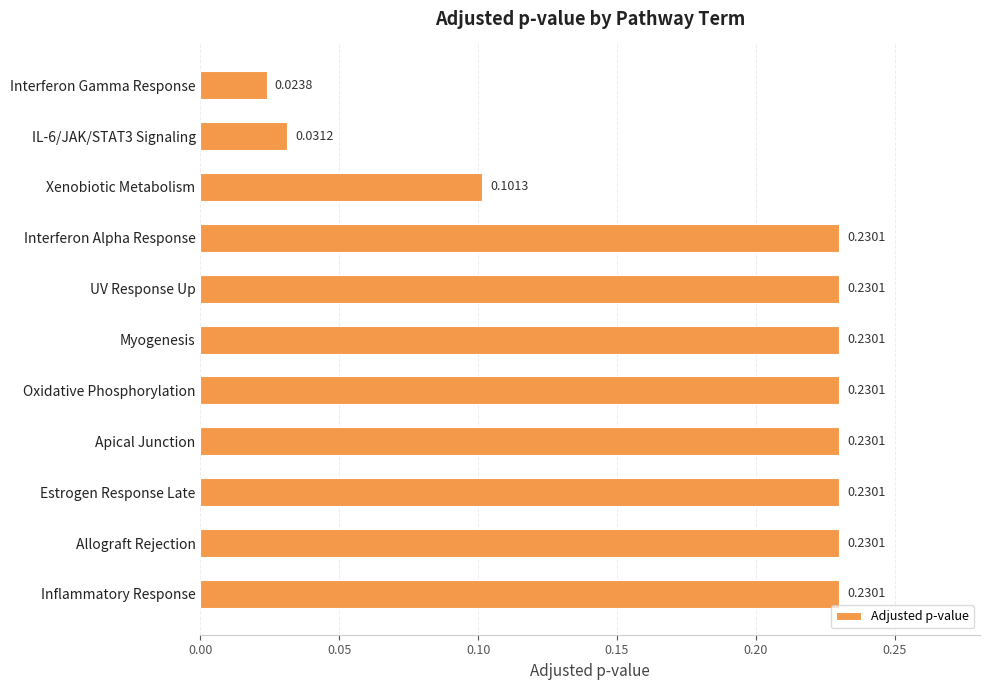

What is the sum of the values at UV Response Up and Oxidative Phosphorylation?

0.5